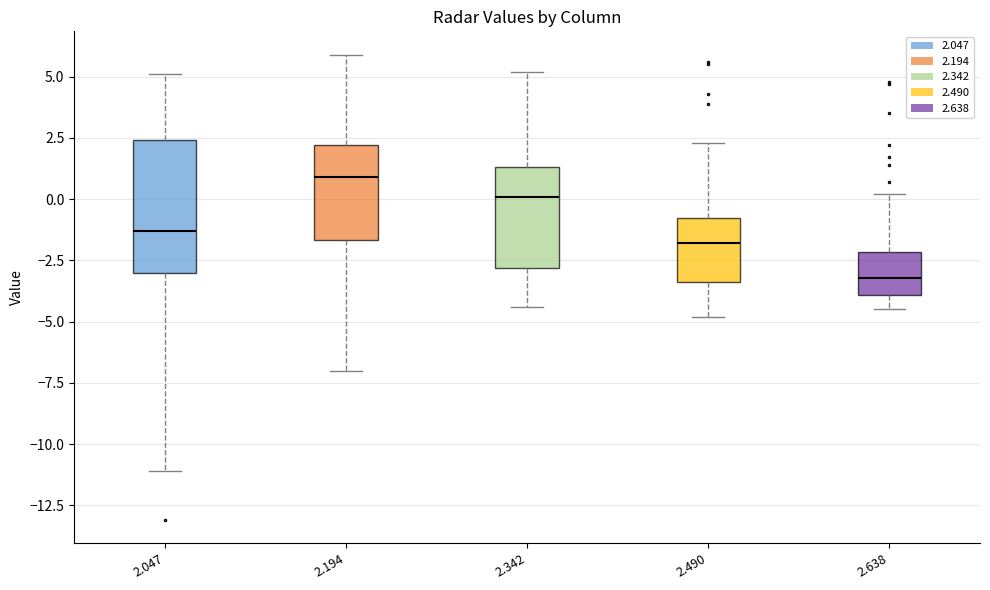

Reading left to right, read every box against the y-axis: the position of its median line, the range the box covers, and the ends of its whiskers. The values are not printed on the chart, so give them approximately, as read against the axis.

2.047: median -1.5, box -3.0 to 2.5, whiskers -11.0 to 5.0
2.194: median 1.0, box -1.5 to 2.0, whiskers -7.0 to 6.0
2.342: median 0.0, box -3.0 to 1.5, whiskers -4.5 to 5.0
2.490: median -2.0, box -3.5 to -0.5, whiskers -5.0 to 2.5
2.638: median -3.0, box -4.0 to -2.0, whiskers -4.5 to 0.0